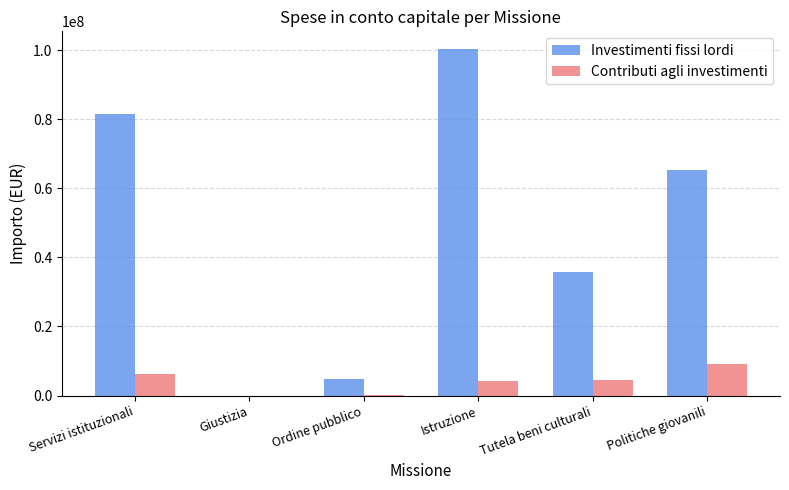

What is the difference between the Investimenti fissi lordi values at Politiche giovanili and Ordine pubblico?

60530119.1